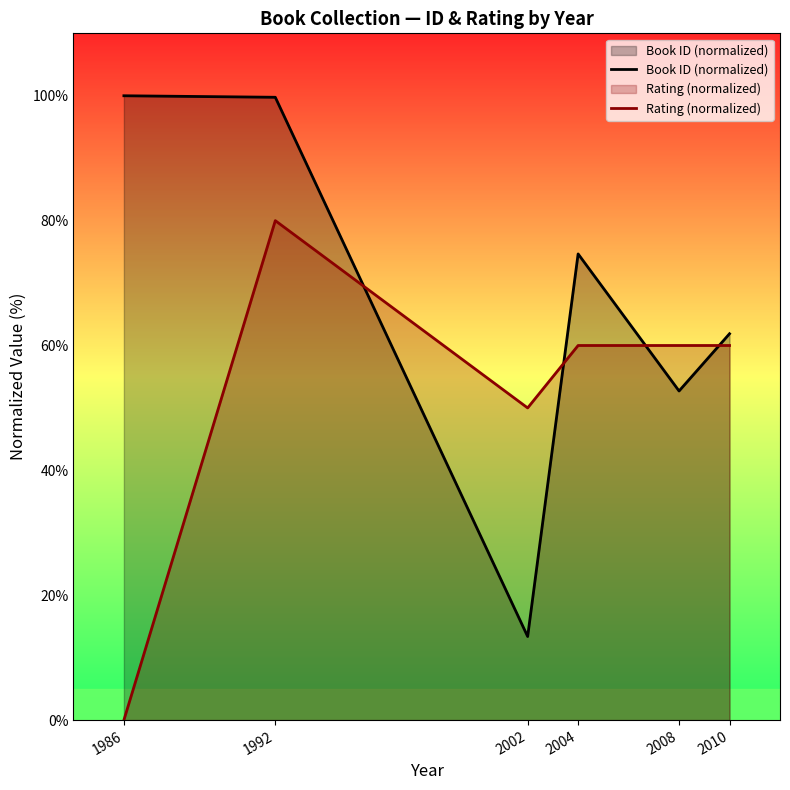

What is the difference between the second highest and minimum values in the Book ID (normalized) series?

86.4